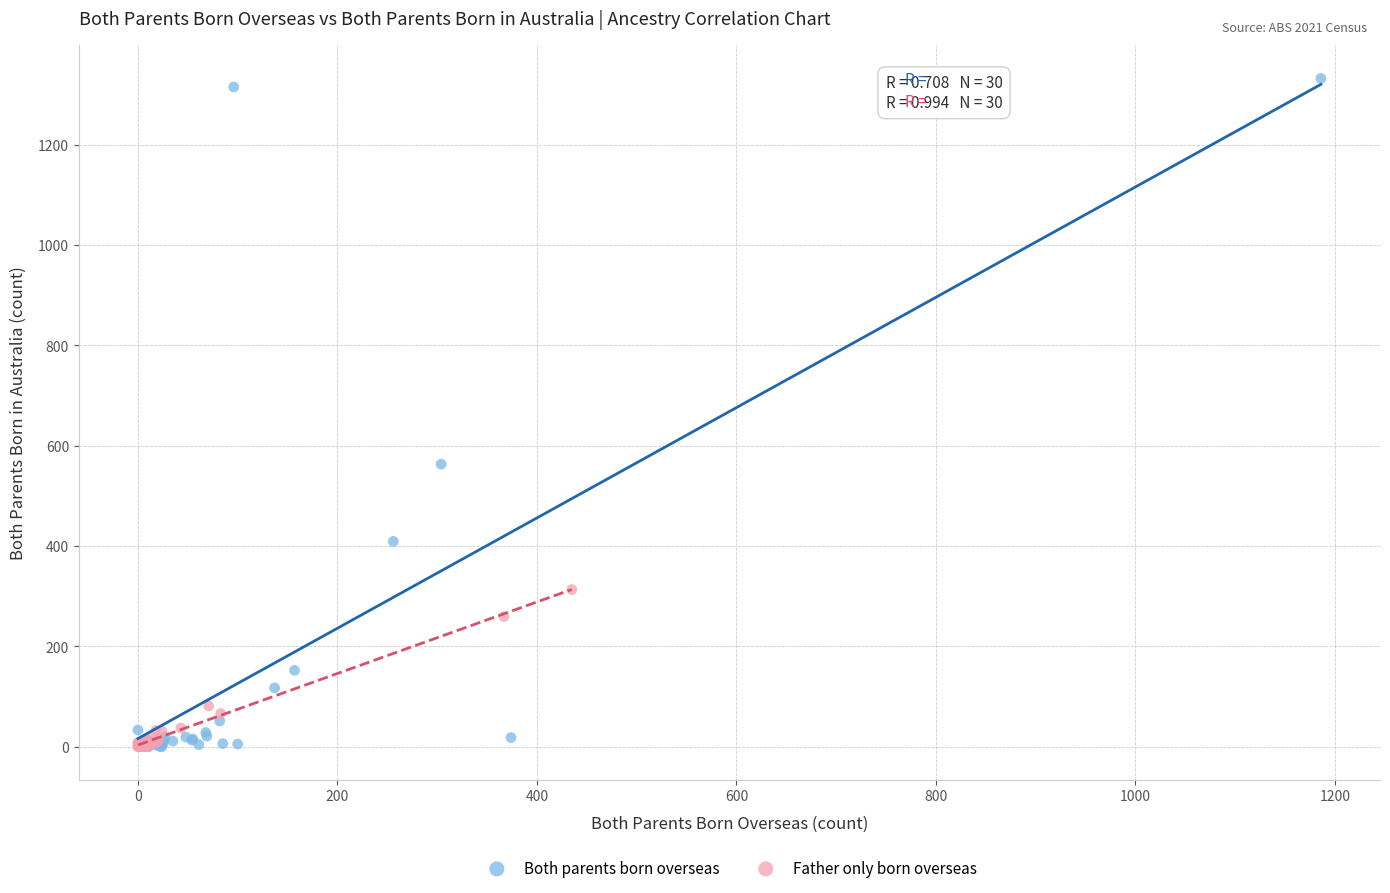

Which series has the widest spread of Y values?

Both parents born overseas